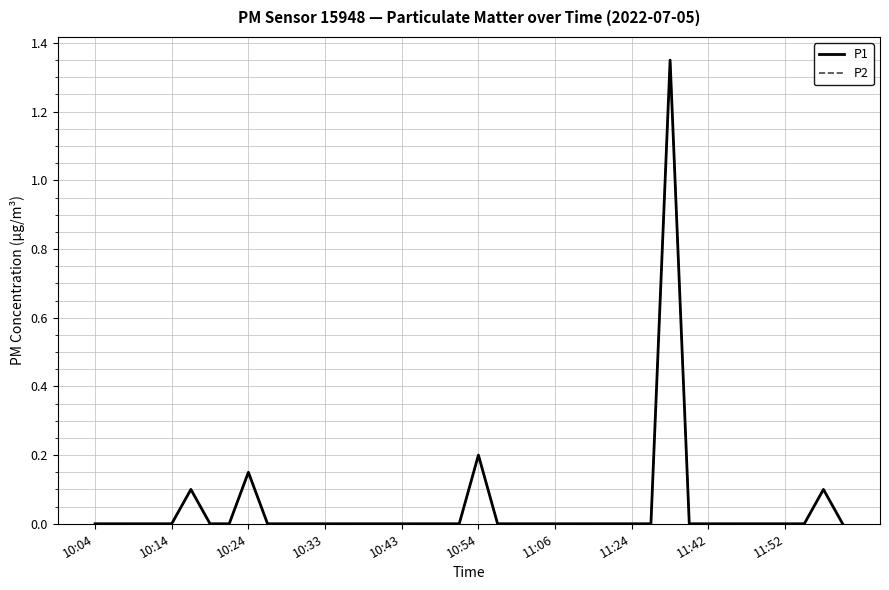

Does the chart display data point markers on the line(s)?

No